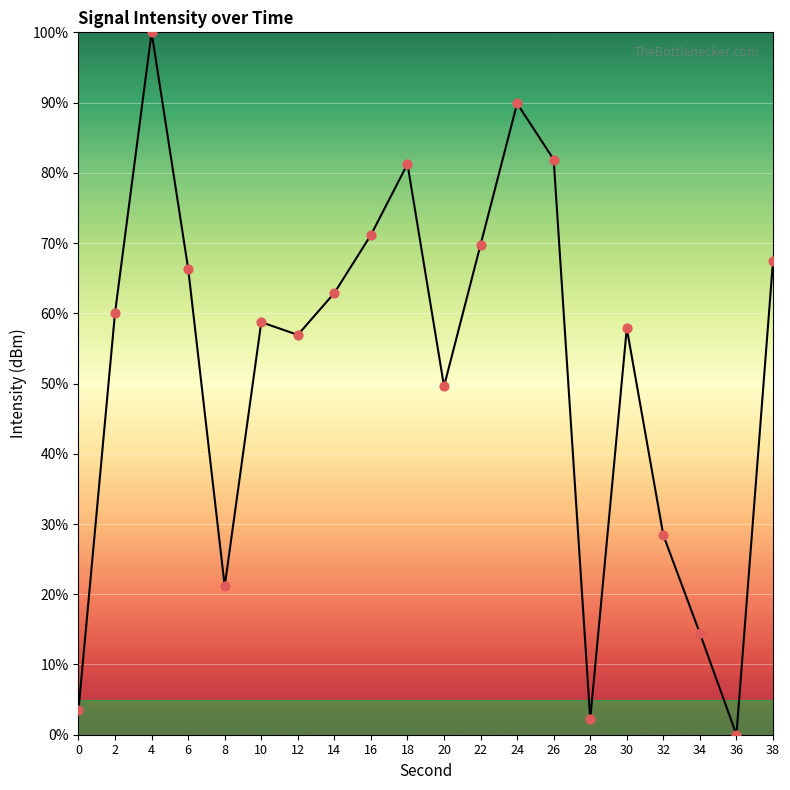

What is the change in value from 14 to 32?

-34.5